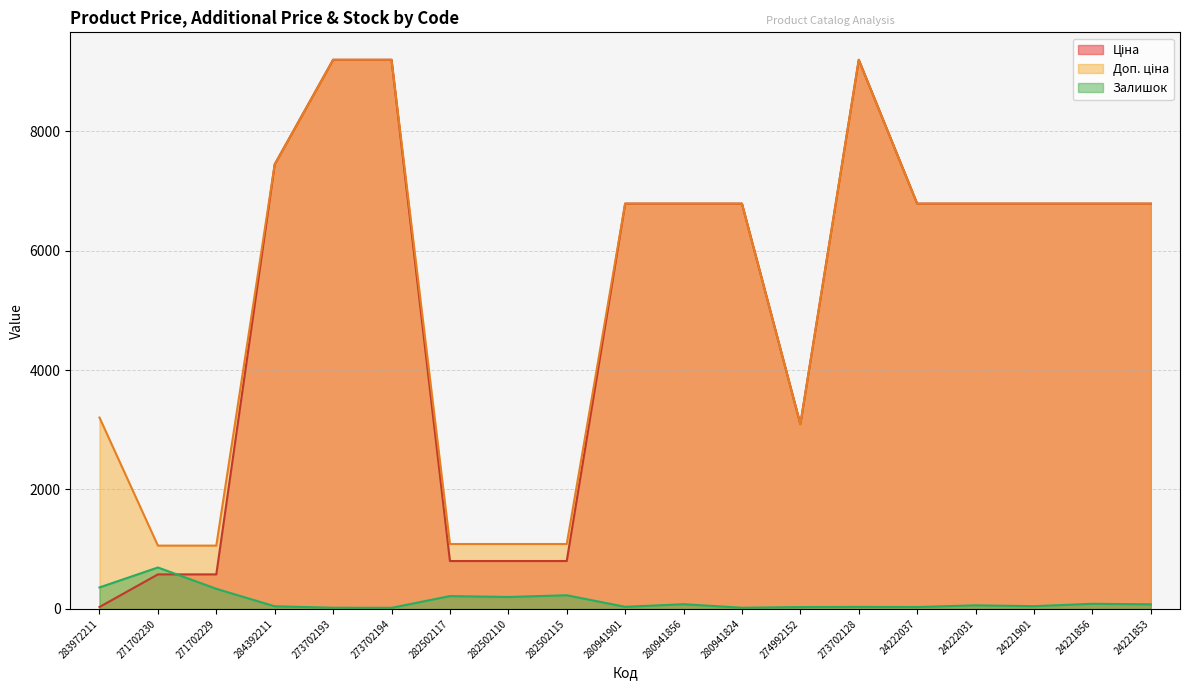

Is it true that Доп. ціна equals 9196.3 at 273702194?

True